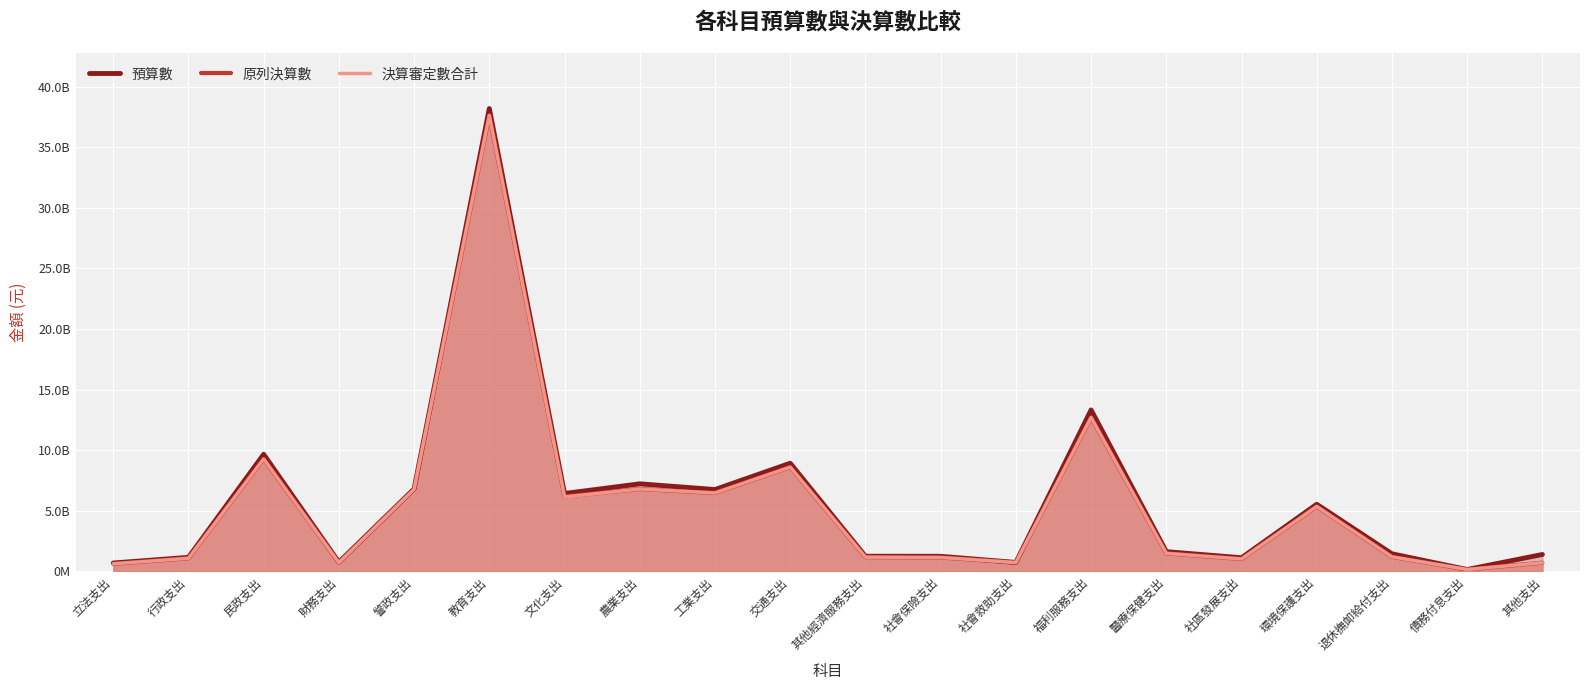

At how many categories does at least one series exceed 31290137114?

1